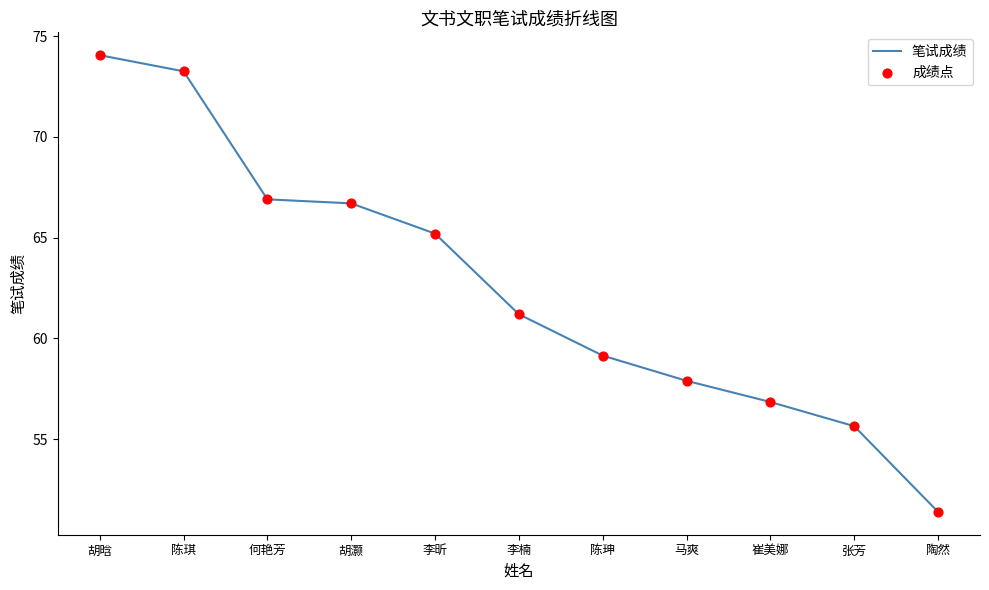

Is it true that the value at 张芳 is 55.6?

True